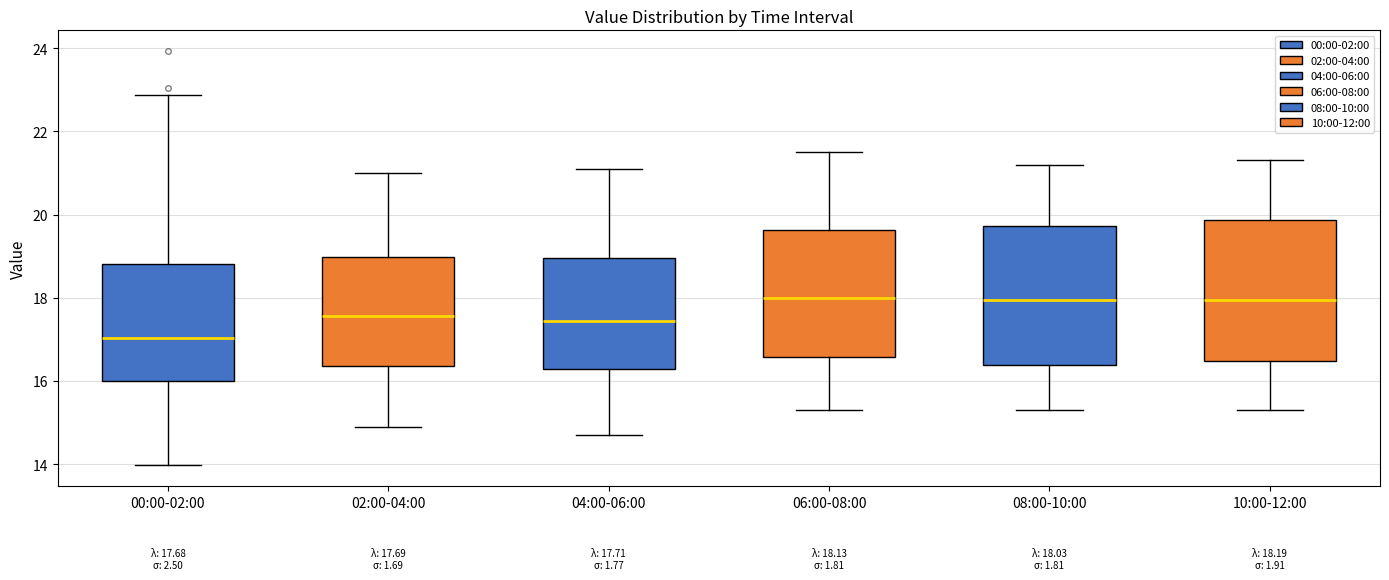

Which box has the lowest median line?

00:00-02:00